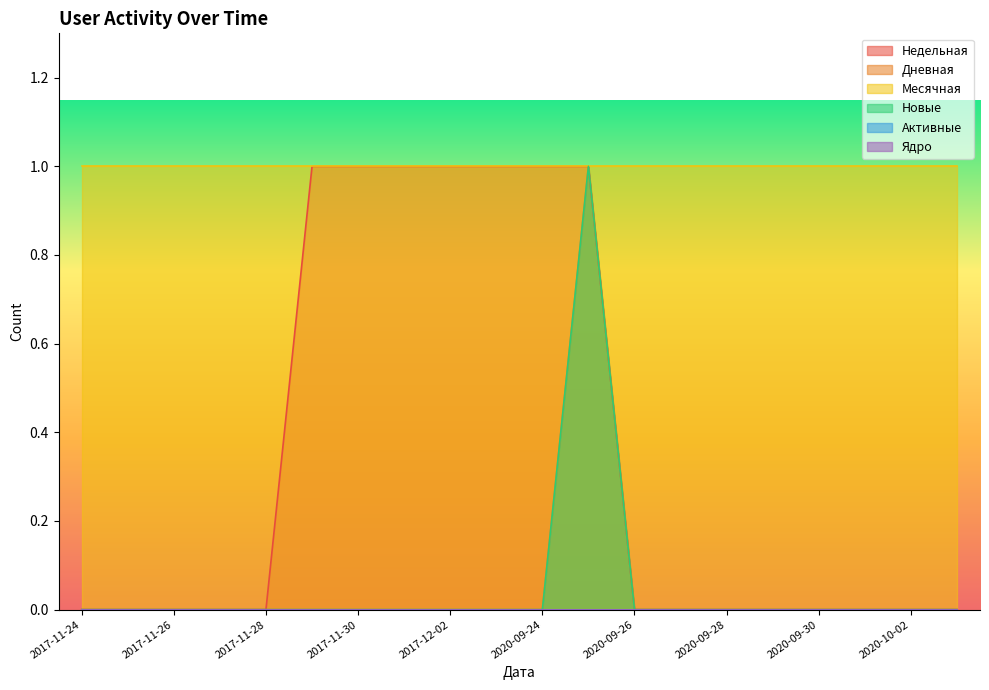

How many lines are shown in the chart?

6